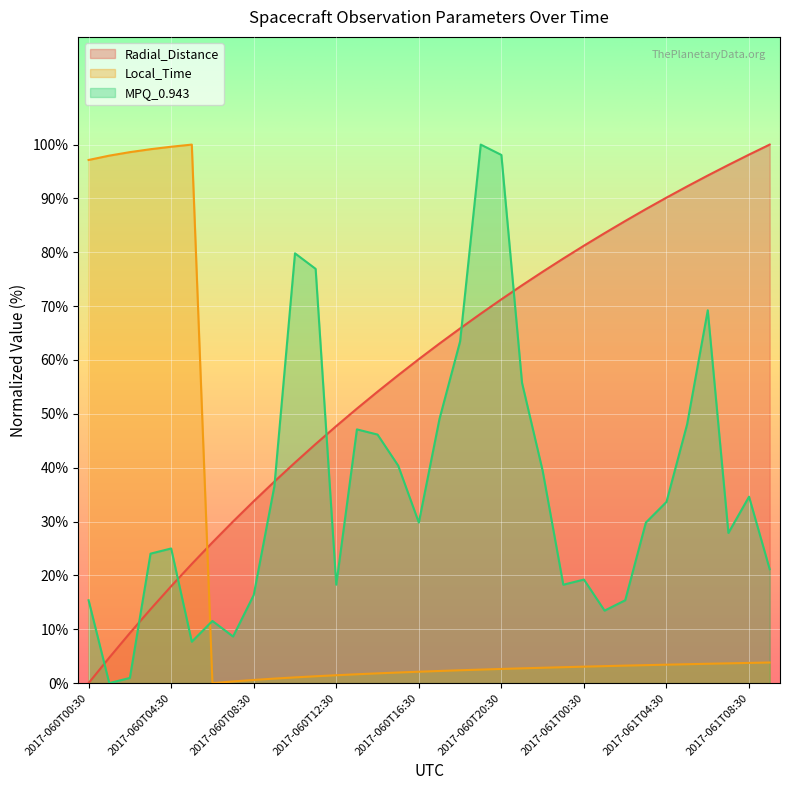

What is the difference between the maximum and second lowest values in the Radial_Distance series?

95.3